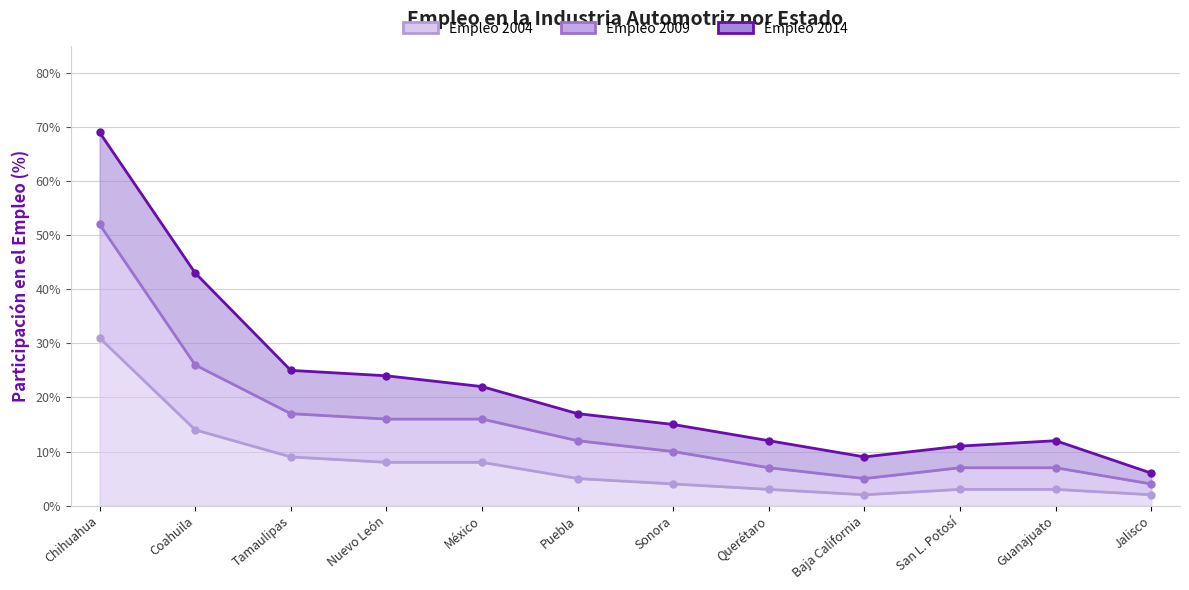

True or false: Empleo 2009 has a value of 0.1 at Jalisco.

False